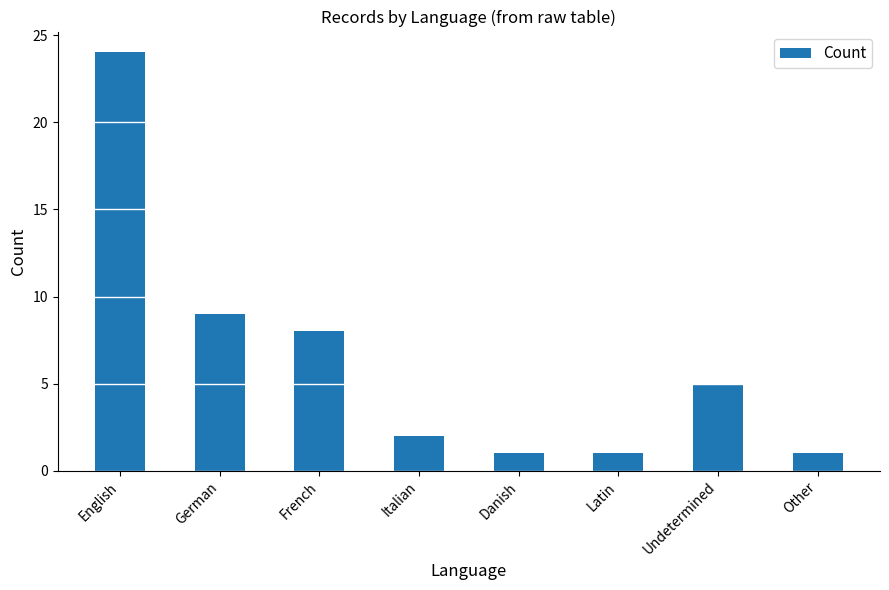

Between Undetermined and German, which is larger?

German